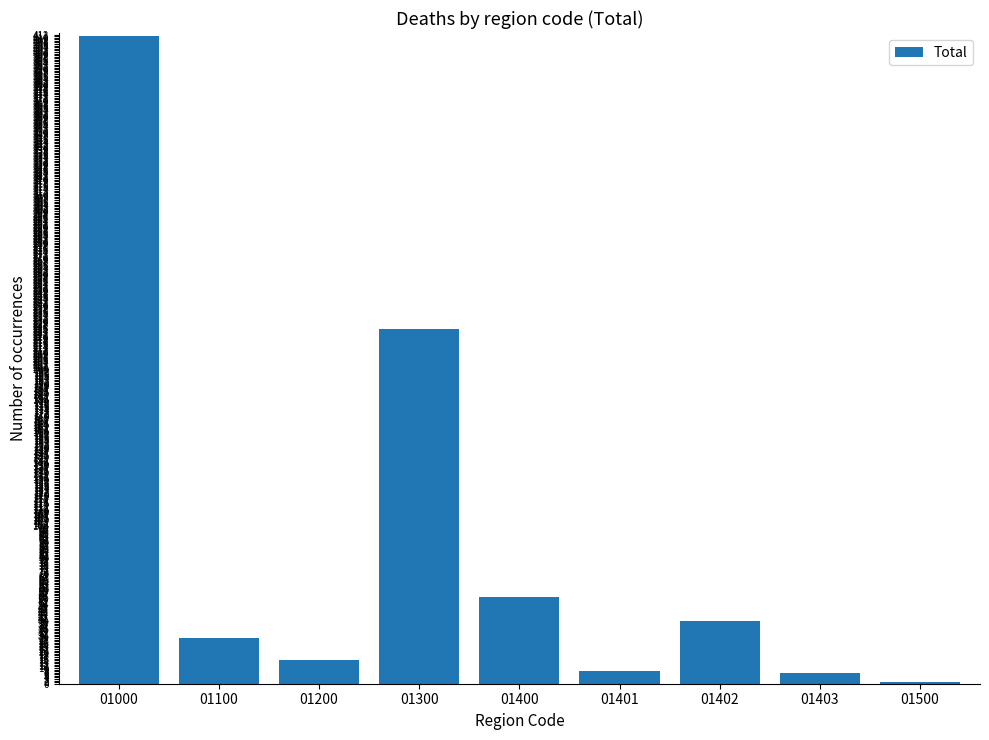

Between 01402 and 01000, which is larger?

01000